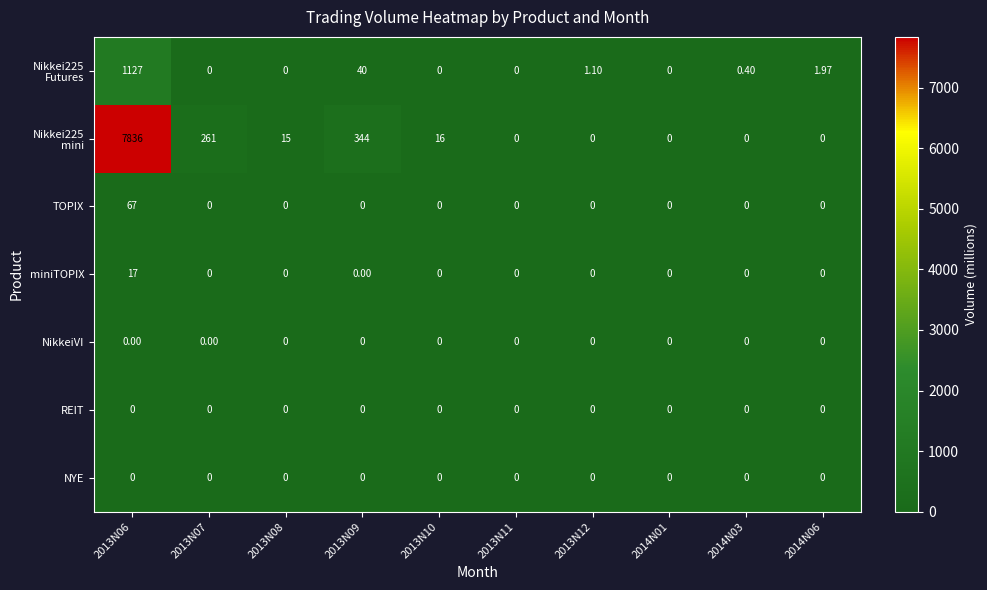

Count the number of data series in this chart.

7